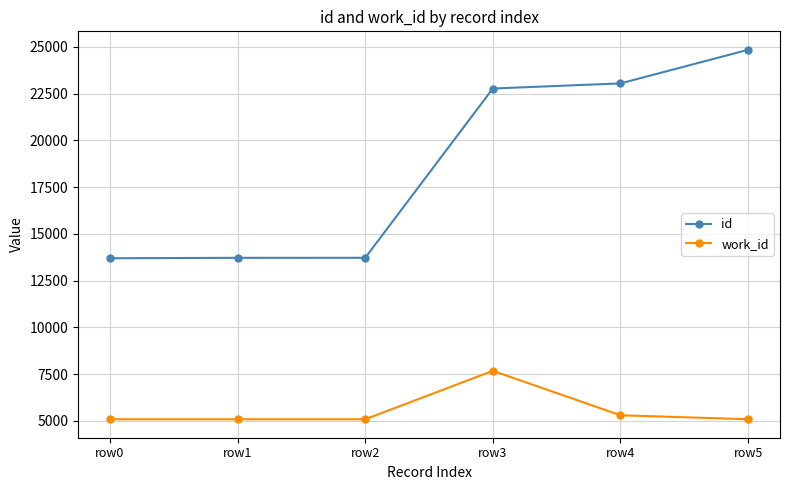

True or false: id and work_id intersect in this chart.

False